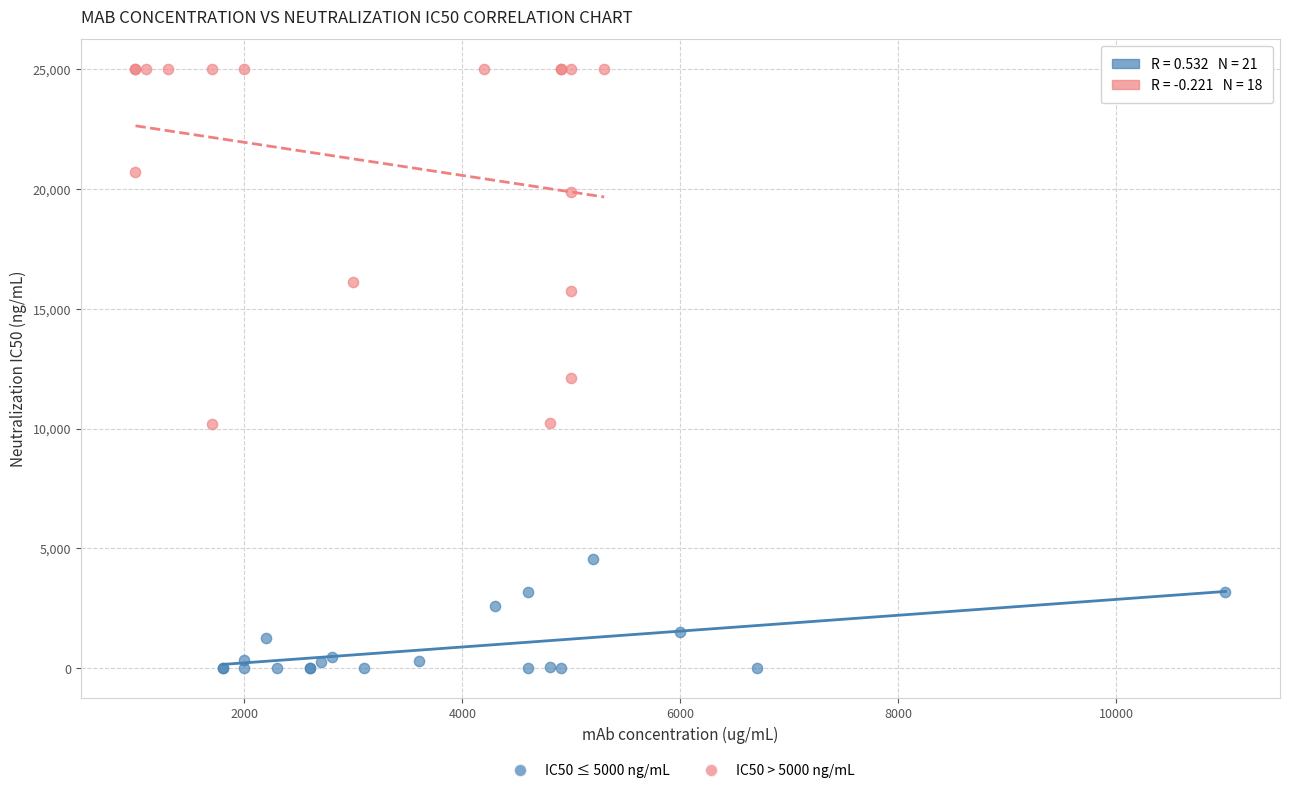

Which series contains the lowest Y value?

IC50 ≤ 5000 ng/mL